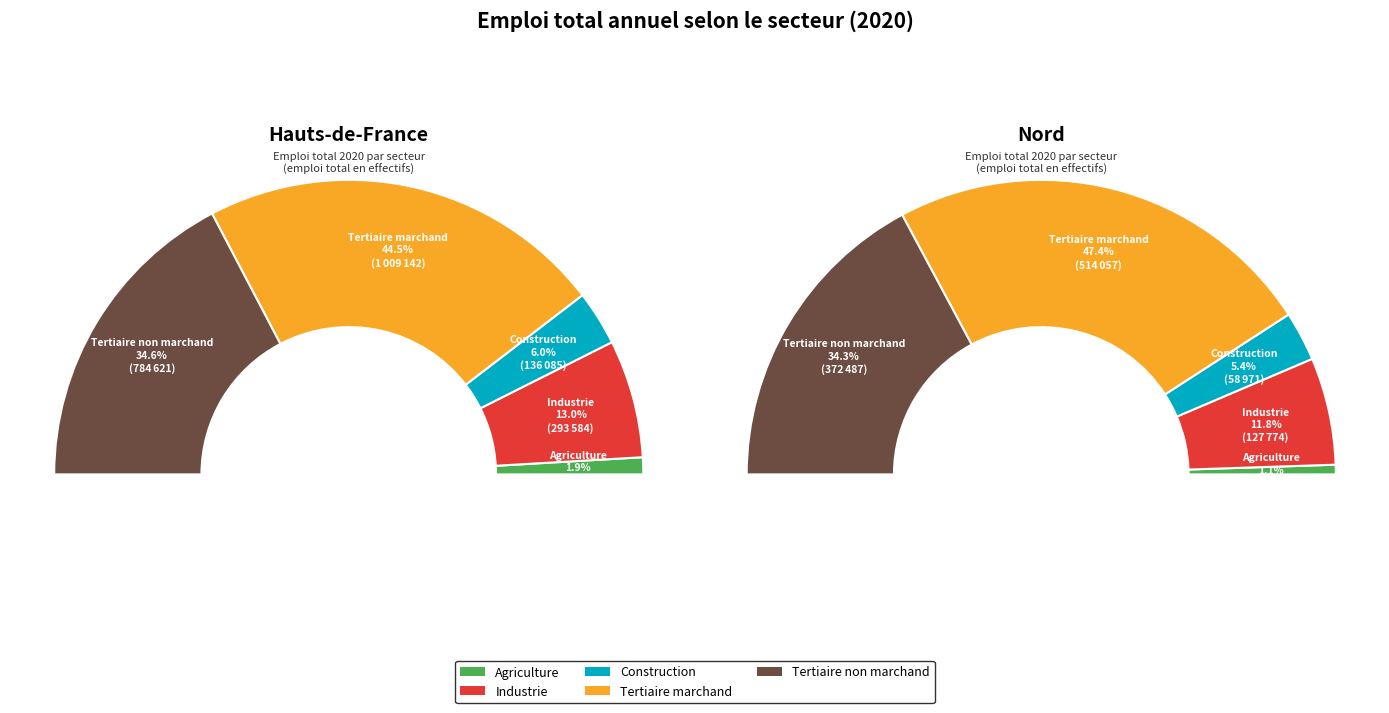

What is the smallest slice in the pie chart?

Agriculture